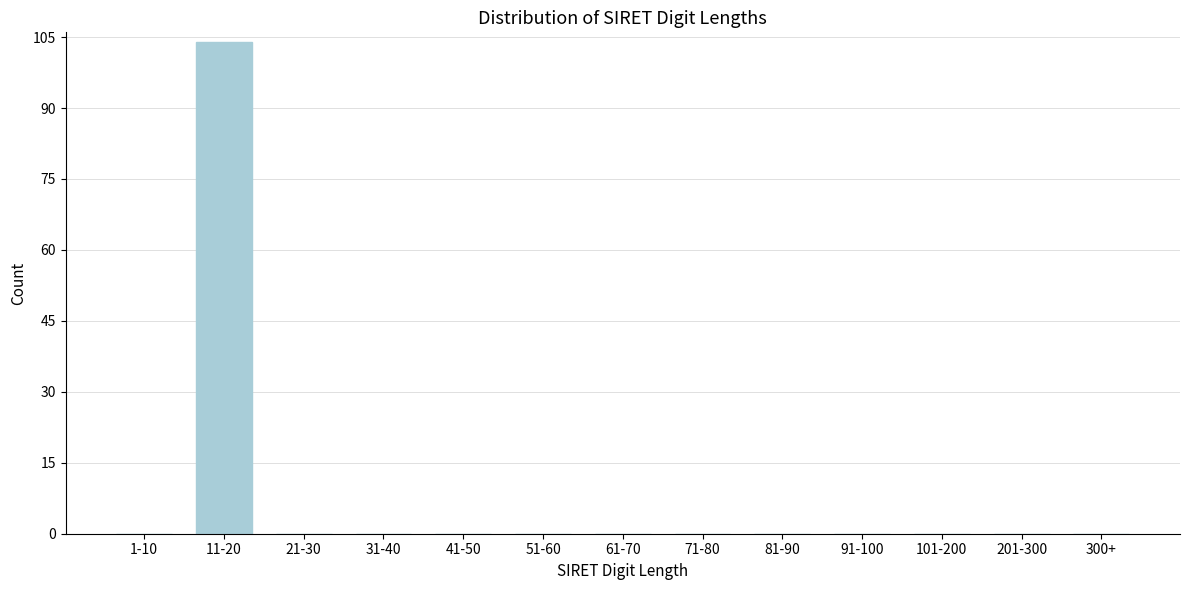

Reading left to right, list all the values displayed in this chart.

1-10=0	11-20=104	21-30=0	31-40=0	41-50=0	51-60=0	61-70=0	71-80=0	81-90=0	91-100=0	101-200=0	201-300=0	300+=0